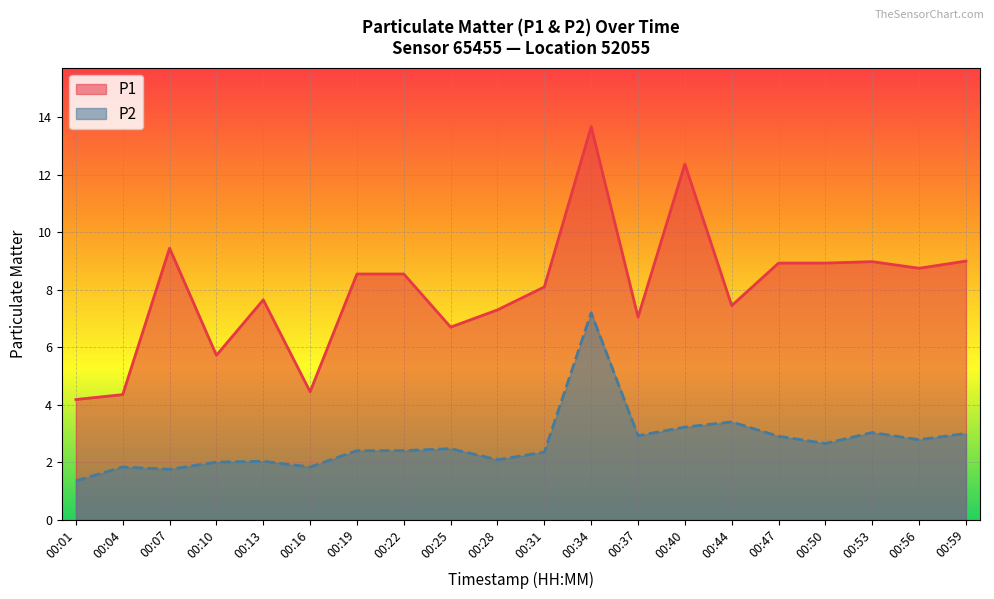

In P2, how many points are lower than both neighbors (excluding endpoints)?

6